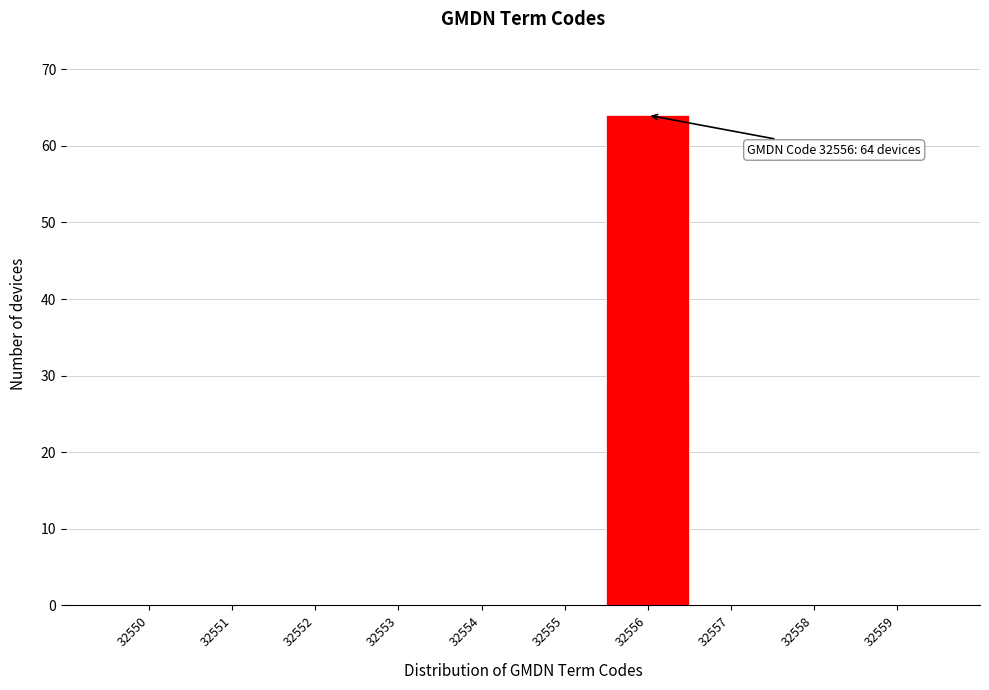

Reading right to left, extract all data points from this chart.

32559=0	32558=0	32557=0	32556=64	32555=0	32554=0	32553=0	32552=0	32551=0	32550=0